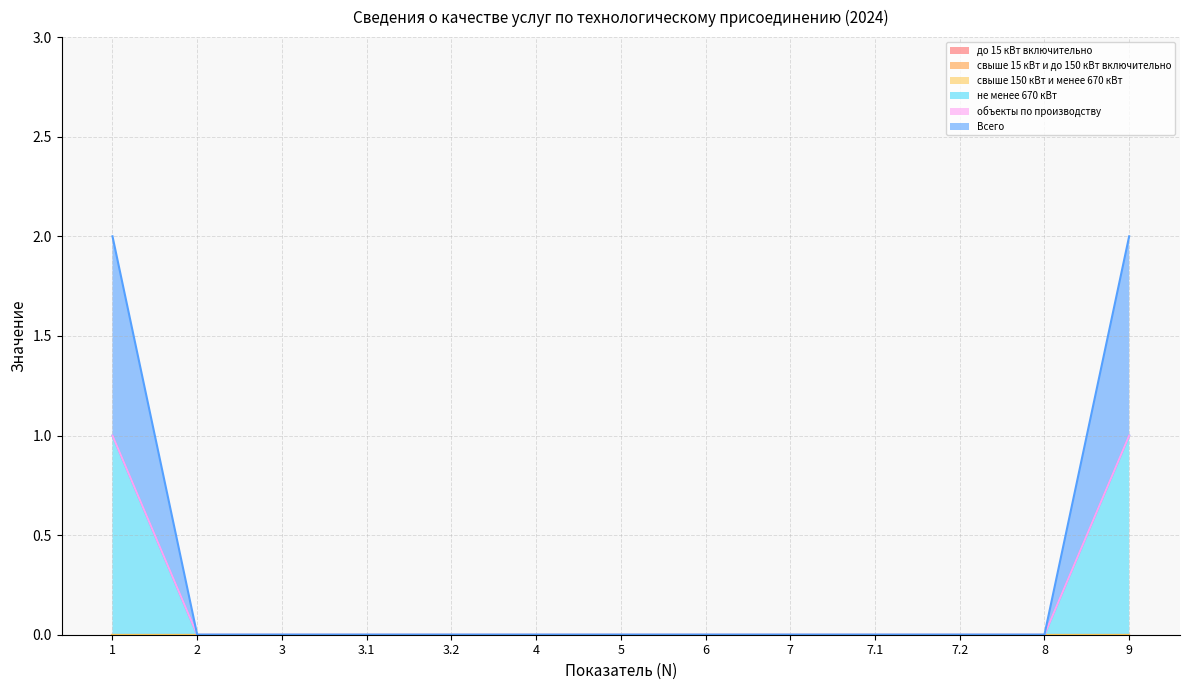

How many lines are shown in the chart?

6